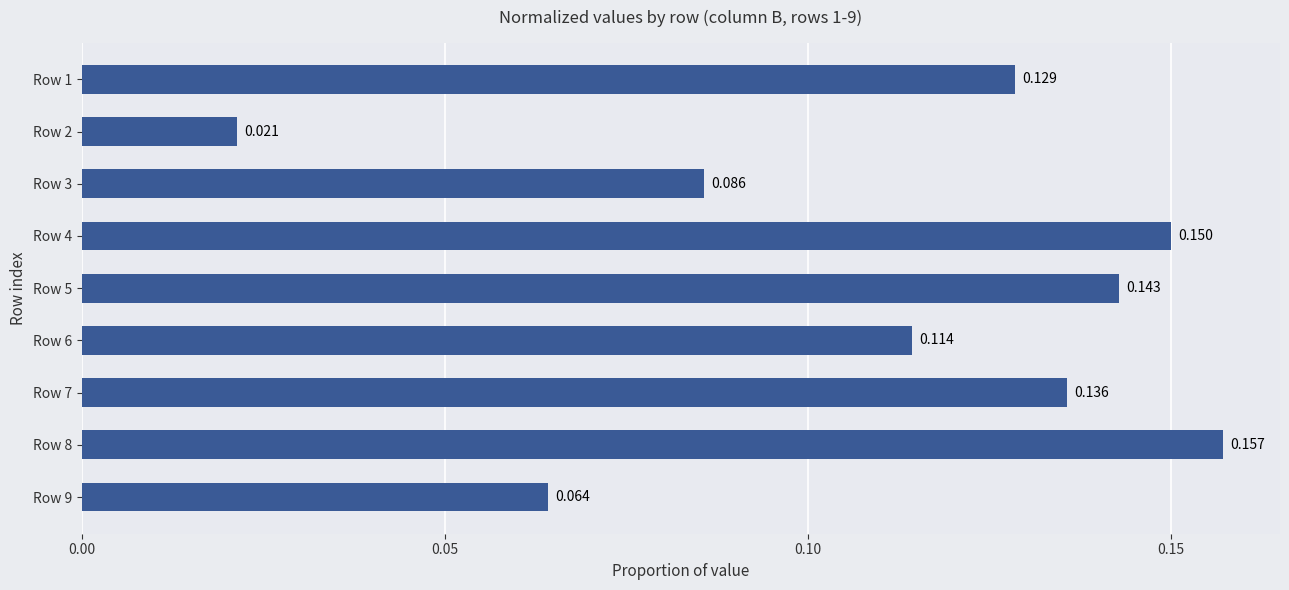

Which label corresponds to the largest value in the chart?

Row 8